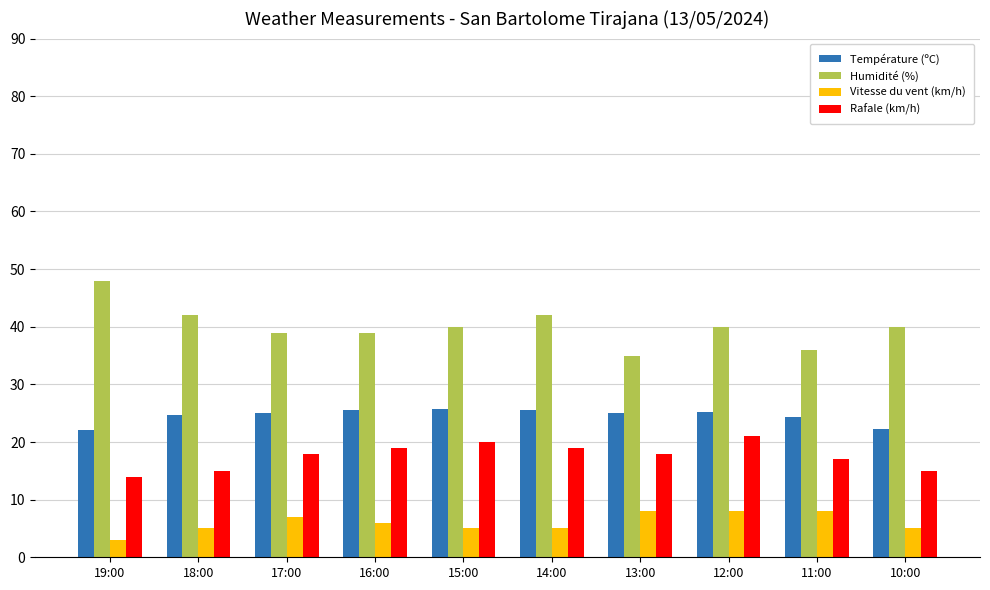

Which series has the largest range (max minus min)?

Humidité (%)